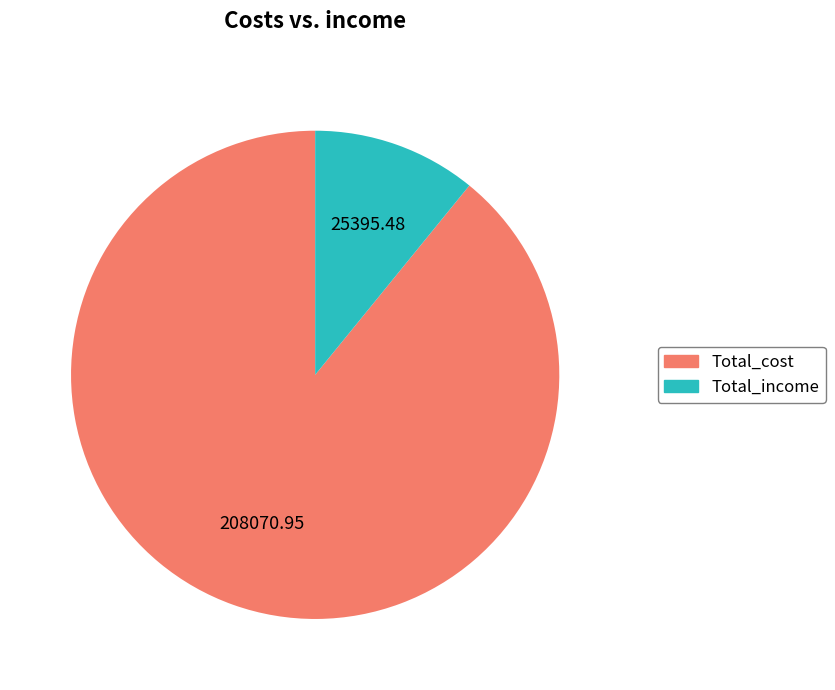

Which has a higher value, Total_income or Total_cost?

Total_cost